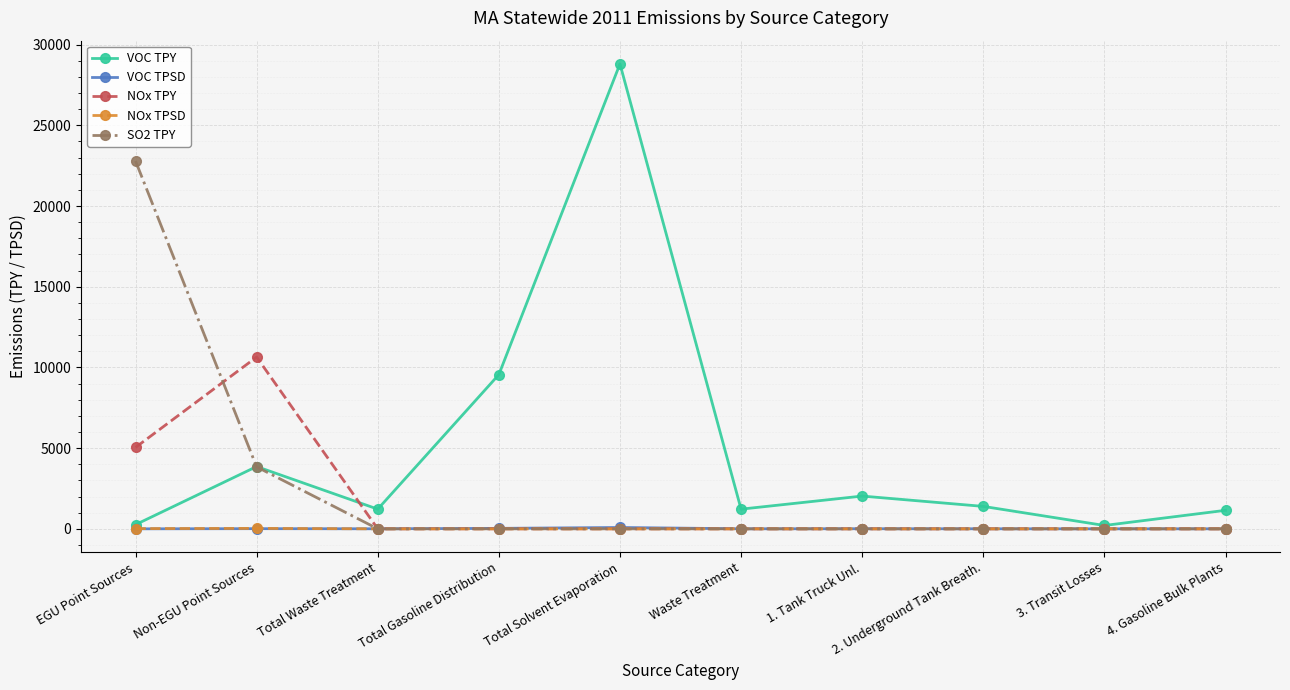

What is the label of the 1st point from the right?

4. Gasoline Bulk Plants